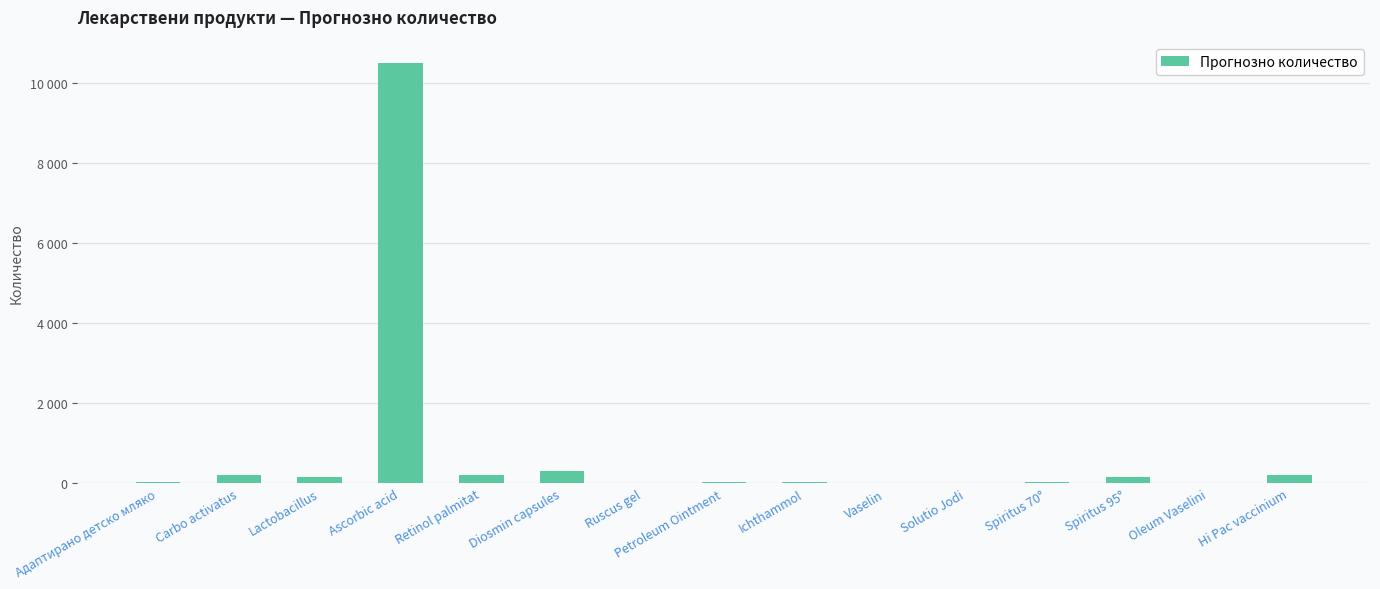

Between Ascorbic acid and Spiritus 95°, which is larger?

Ascorbic acid